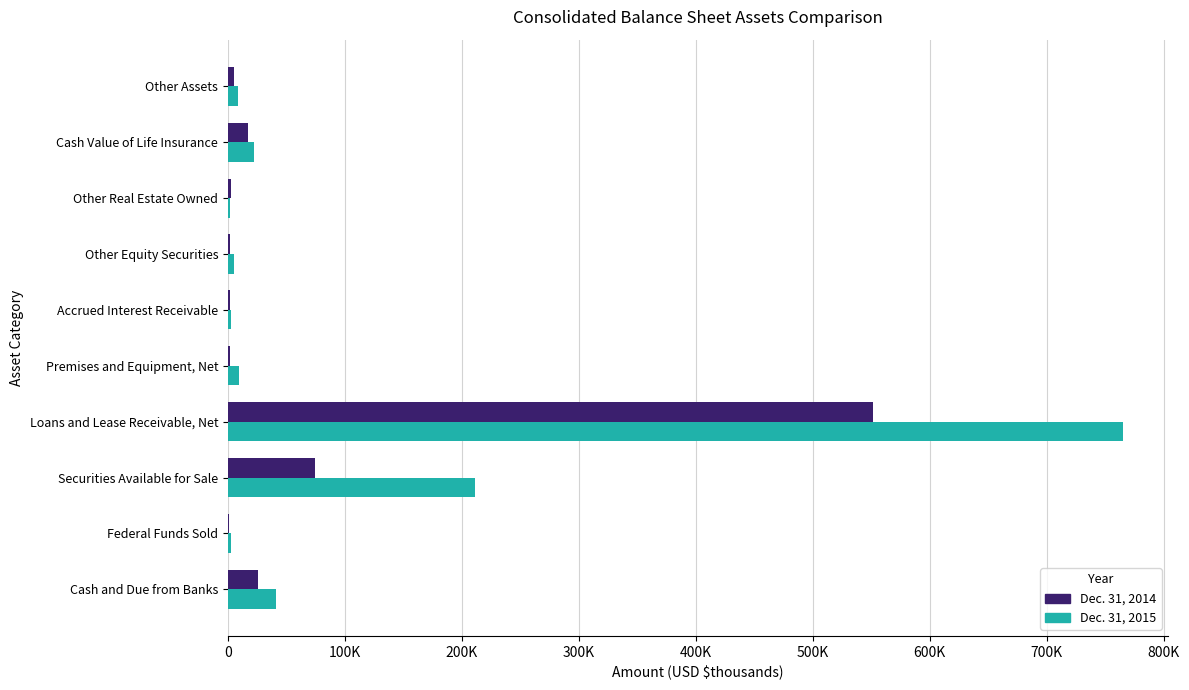

List the series in order of their overall mean, highest first.

Dec. 31, 2015, Dec. 31, 2014